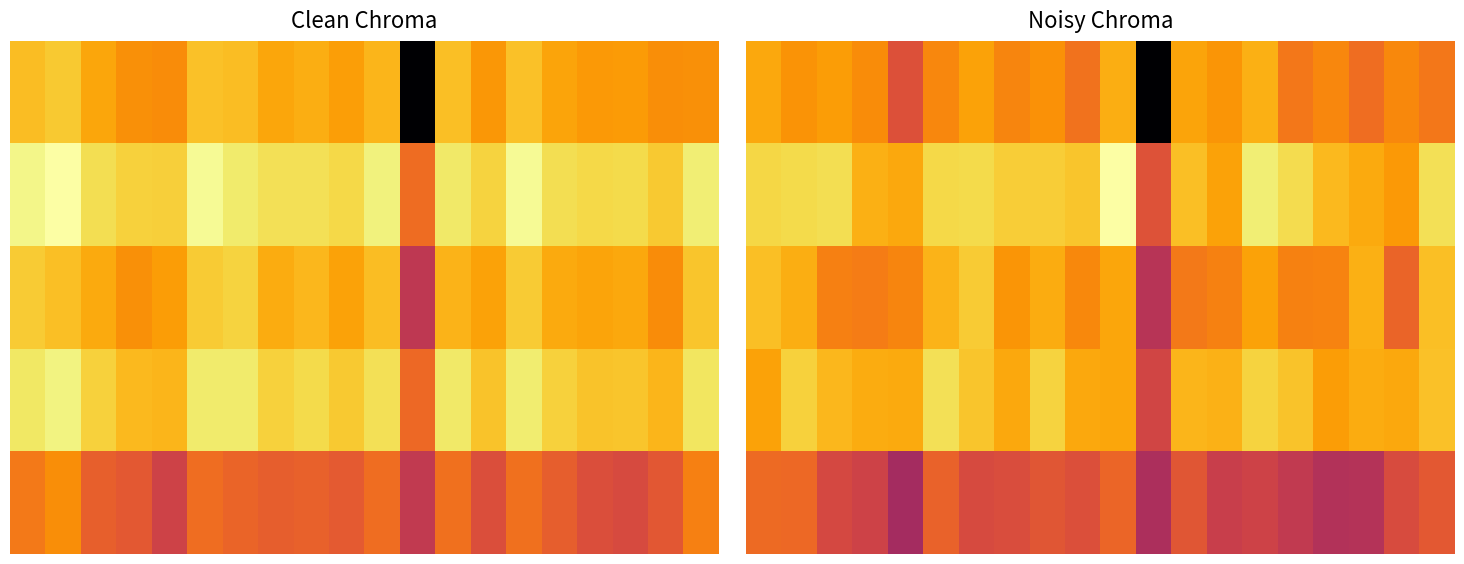

Between 13 and 2, which is larger?

2